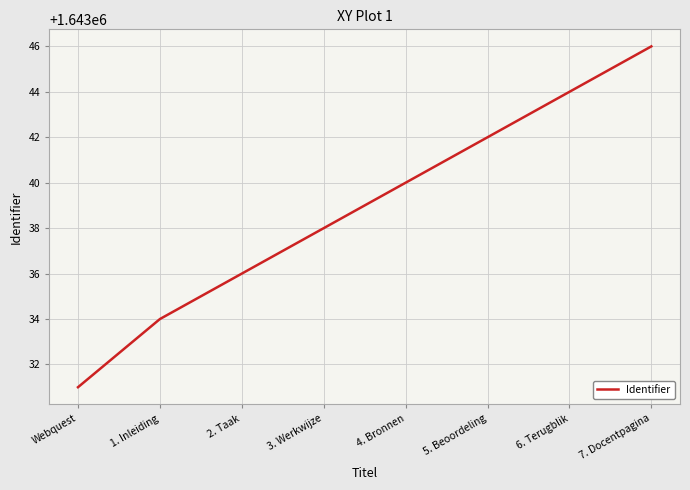

What is the approximate value at 7. Docentpagina?

1643046